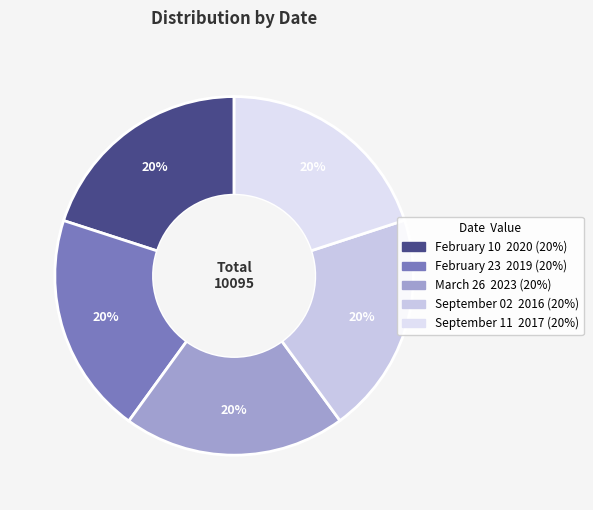

How many segments does this pie chart have?

5